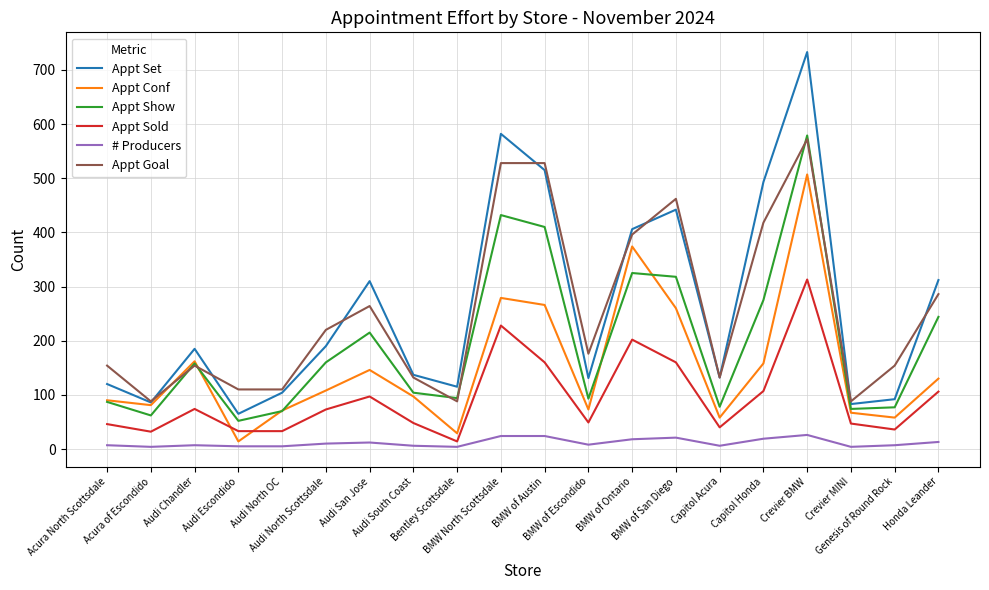

True or false: Appt Conf and Appt Sold intersect in this chart.

True